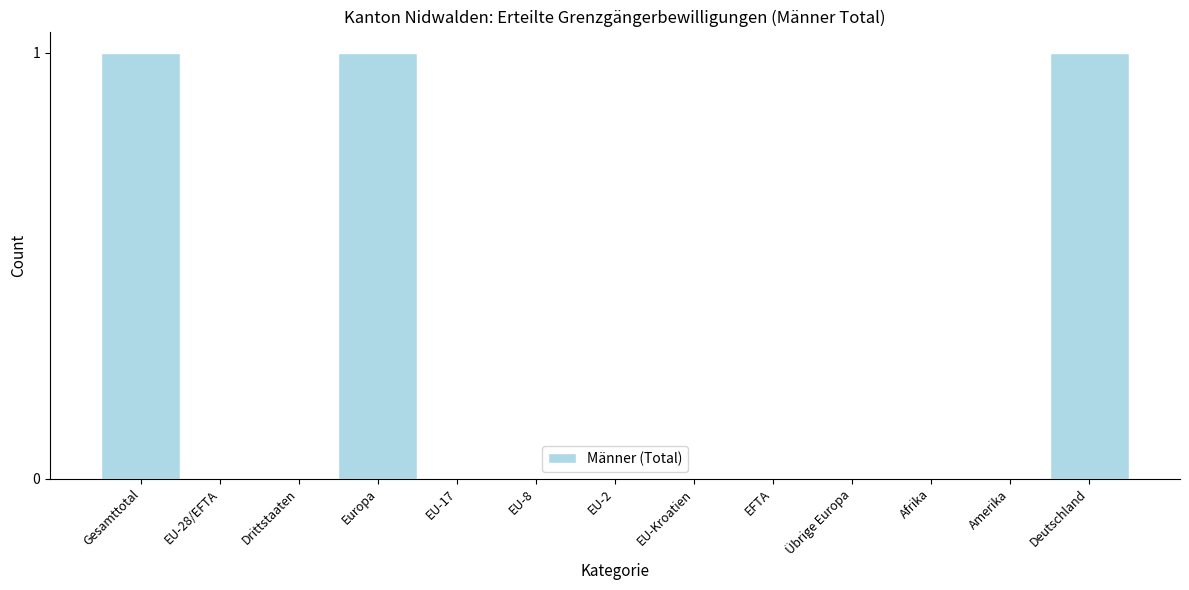

Reading right to left, transcribe all the data shown in this chart.

Deutschland=1	Amerika=0	Afrika=0	Übrige Europa=0	EFTA=0	EU-Kroatien=0	EU-2=0	EU-8=0	EU-17=0	Europa=1	Drittstaaten=0	EU-28/EFTA=0	Gesamttotal=1